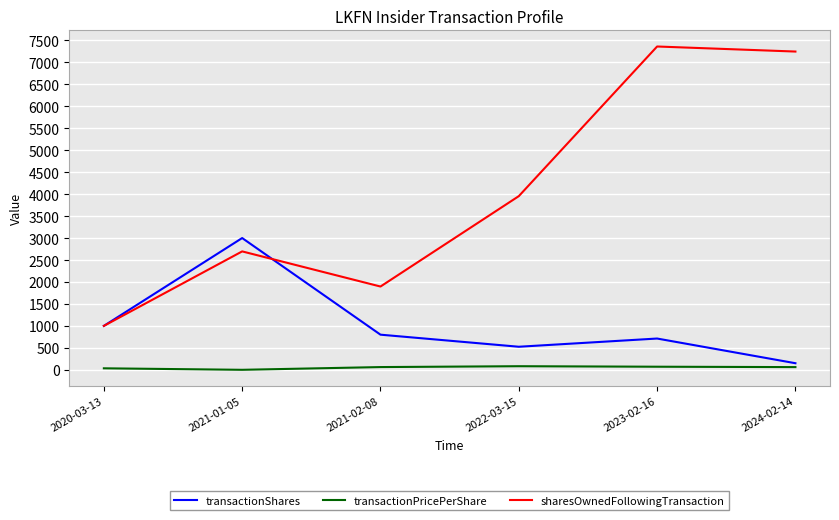

What is the total value across all series at 2023-02-16?

8143.4